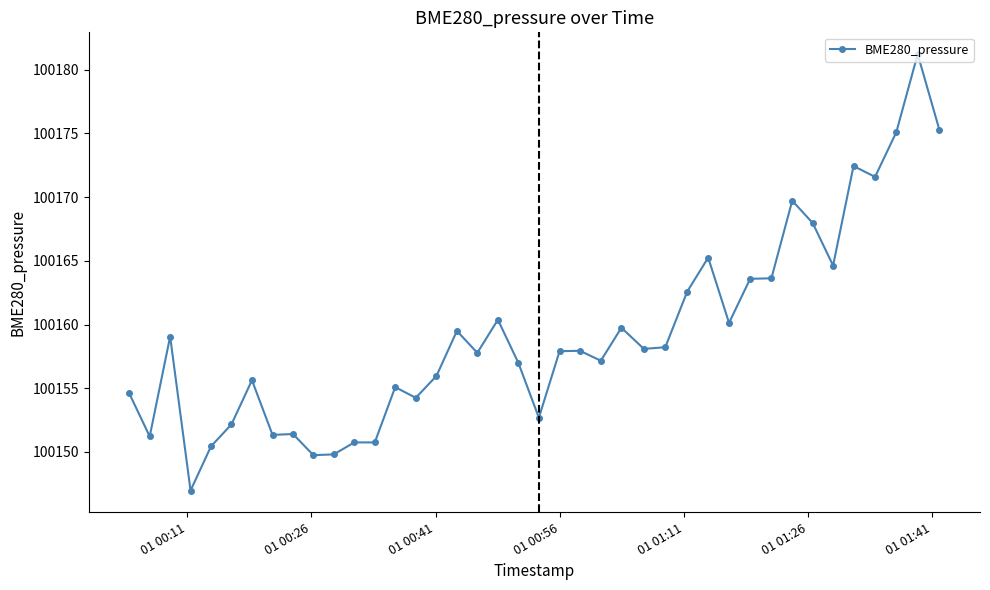

What is the value of the 19th point from the left?

100160.4